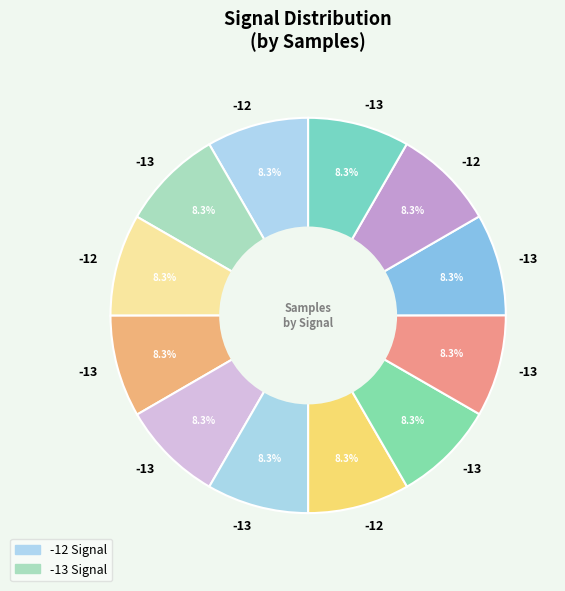

How many segments does this pie chart have?

12